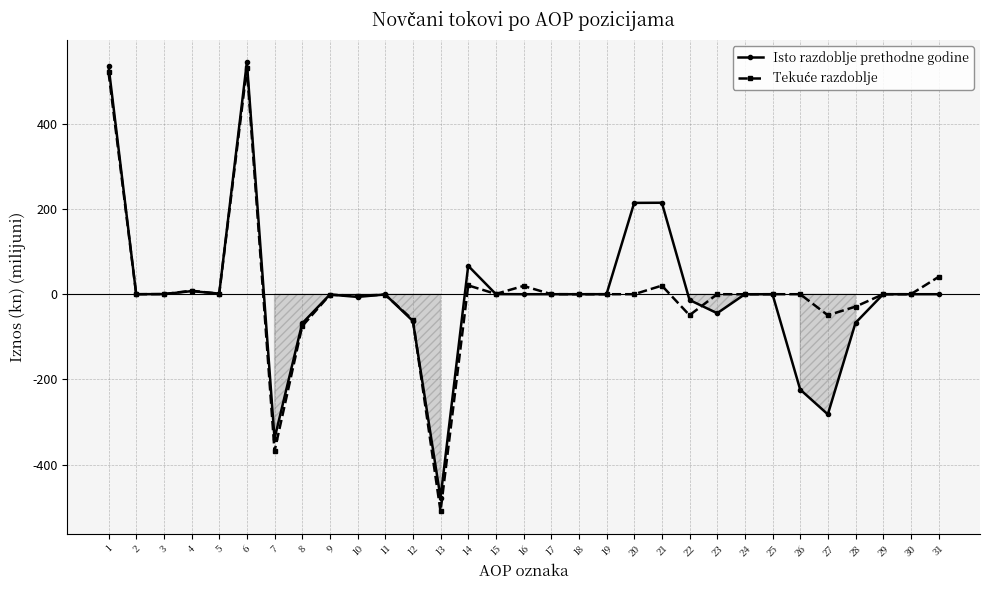

Reading left to right, transcribe all the data shown in this chart.

Isto razdoblje prethodne godine: 535.2	0.0	0.3	7.2	1.5	544.2	-338.6	-68.4	-0.9	-6.3	-0.6	-62.8	-477.6	66.6	0.3	0.0	0.0	0.0	0.1	214.3	214.6	-13.5	-44.6	-0.1	0.0	-223.7	-281.8	-67.2	0.0	0.0	0.0
Tekuće razdoblje: 520.5	0.0	0.3	8.2	1.1	530.1	-368.2	-75.0	-1.3	-3.5	-1.1	-60.2	-509.4	20.7	0.6	19.4	0.1	0.0	0.0	0.0	20.2	-49.3	0.0	-0.1	0.0	0.0	-49.4	-29.2	0.0	0.0	40.5